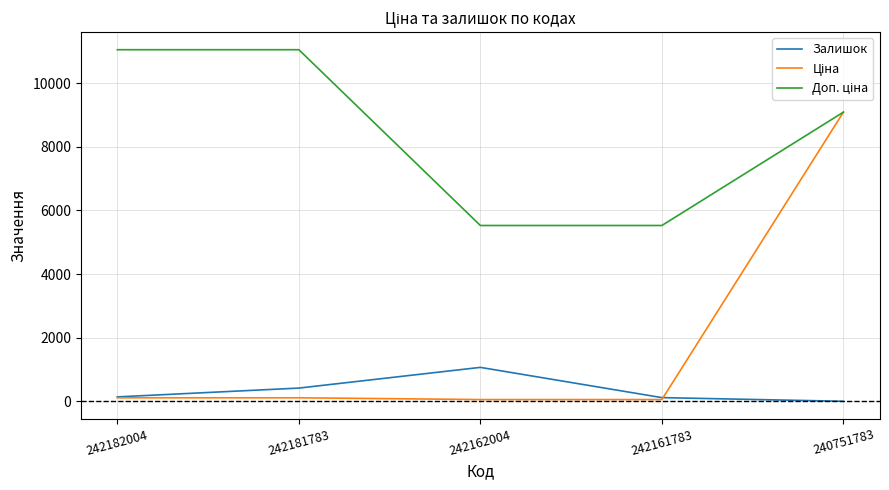

At which category is the sum across all series the highest?

240751783